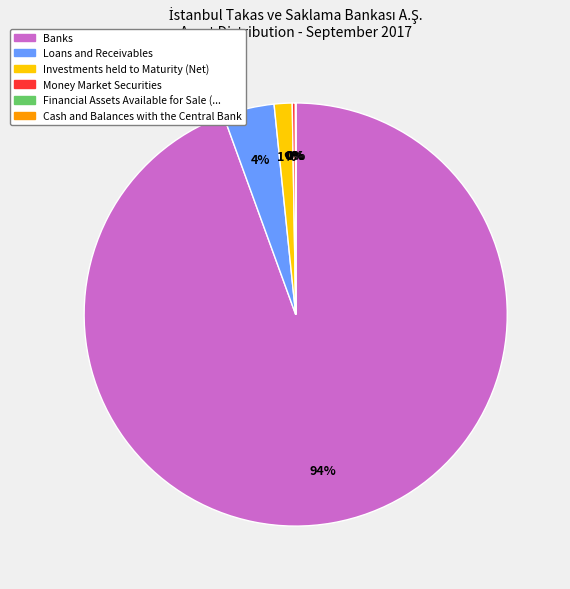

Is there any slice that represents more than half of the pie?

Yes